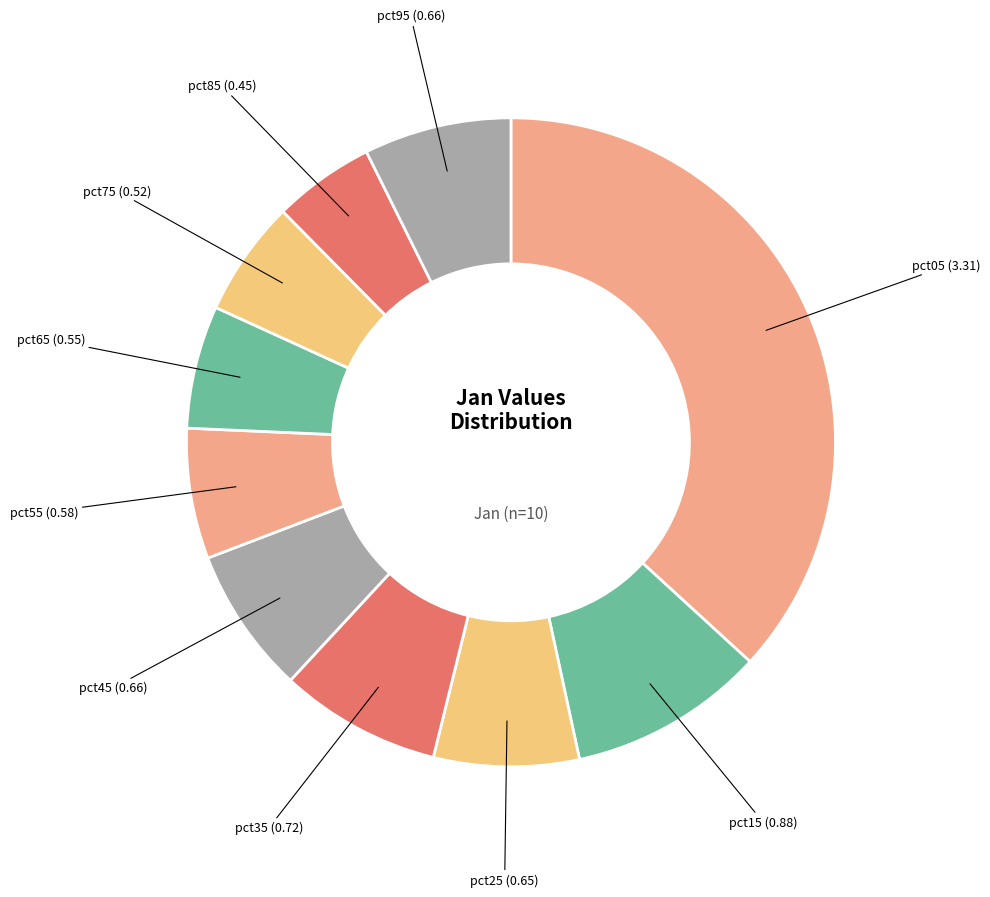

Is it true that pct05 is 47% of the pie?

False